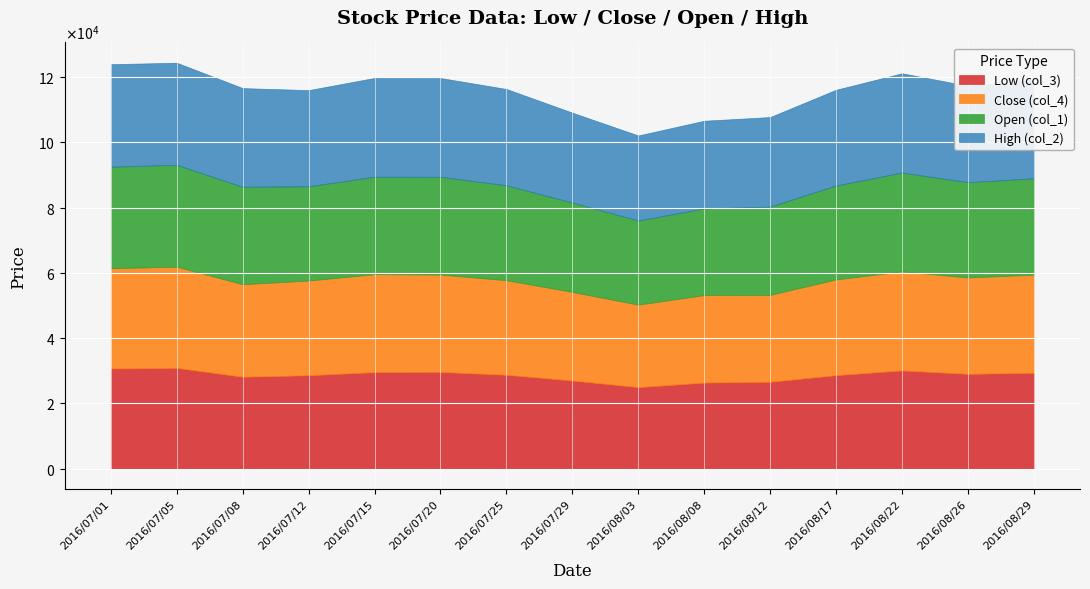

The High (col_2) series shows 31450 at 2016/07/01. True or false?

True